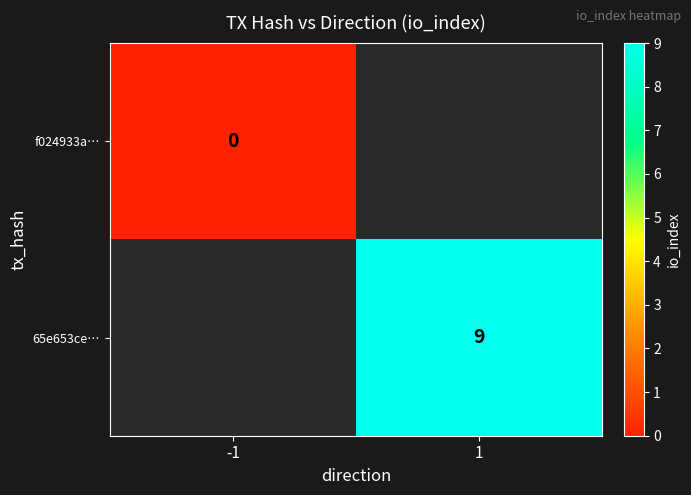

Count the number of data series in this chart.

2